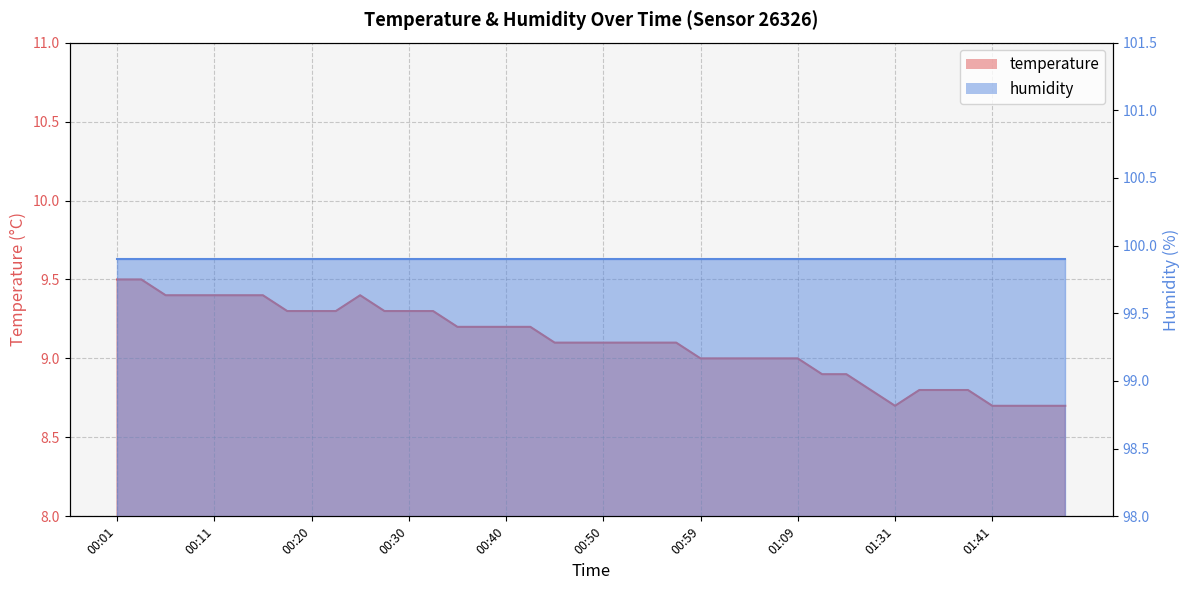

At which category does the data reach its first local valley?

01:31